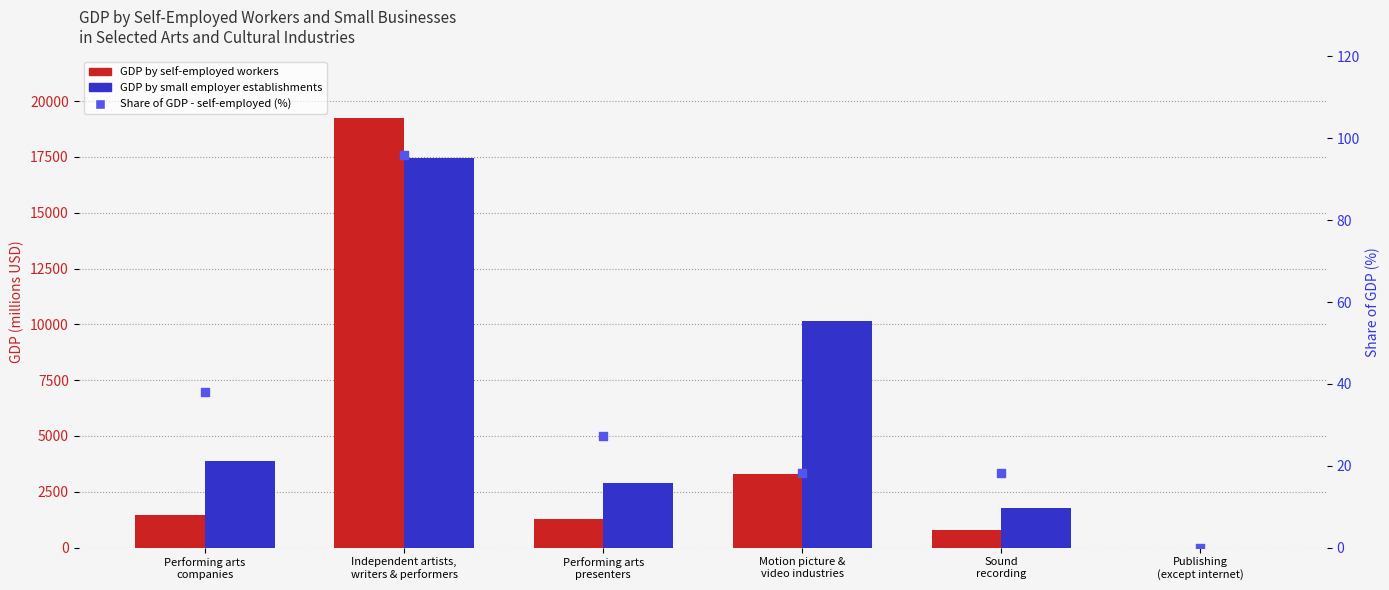

Which series has the largest total across all categories?

GDP by small employer establishments